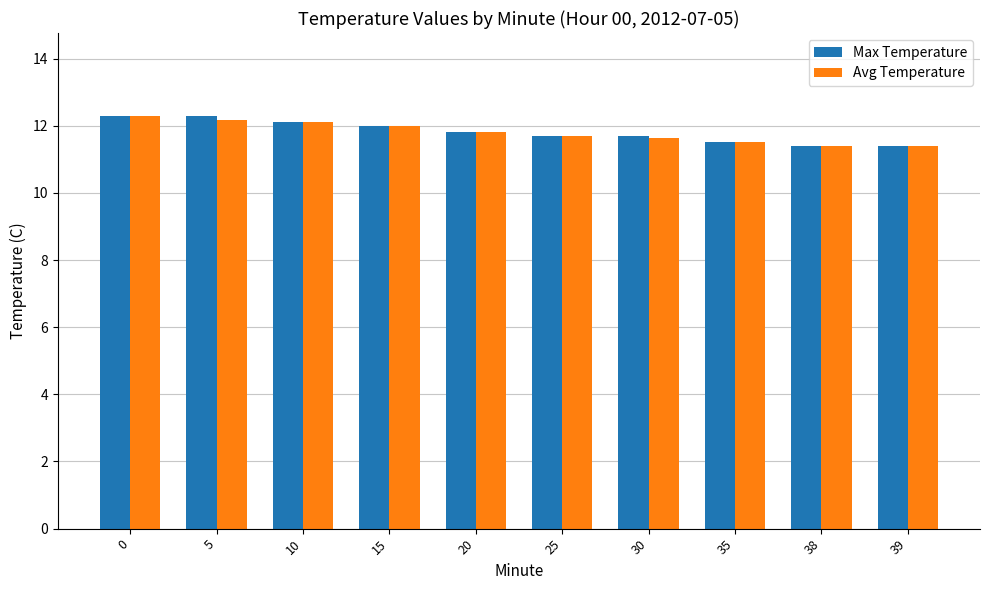

What is the sum of the Avg Temperature values at 38 and 25?

23.1